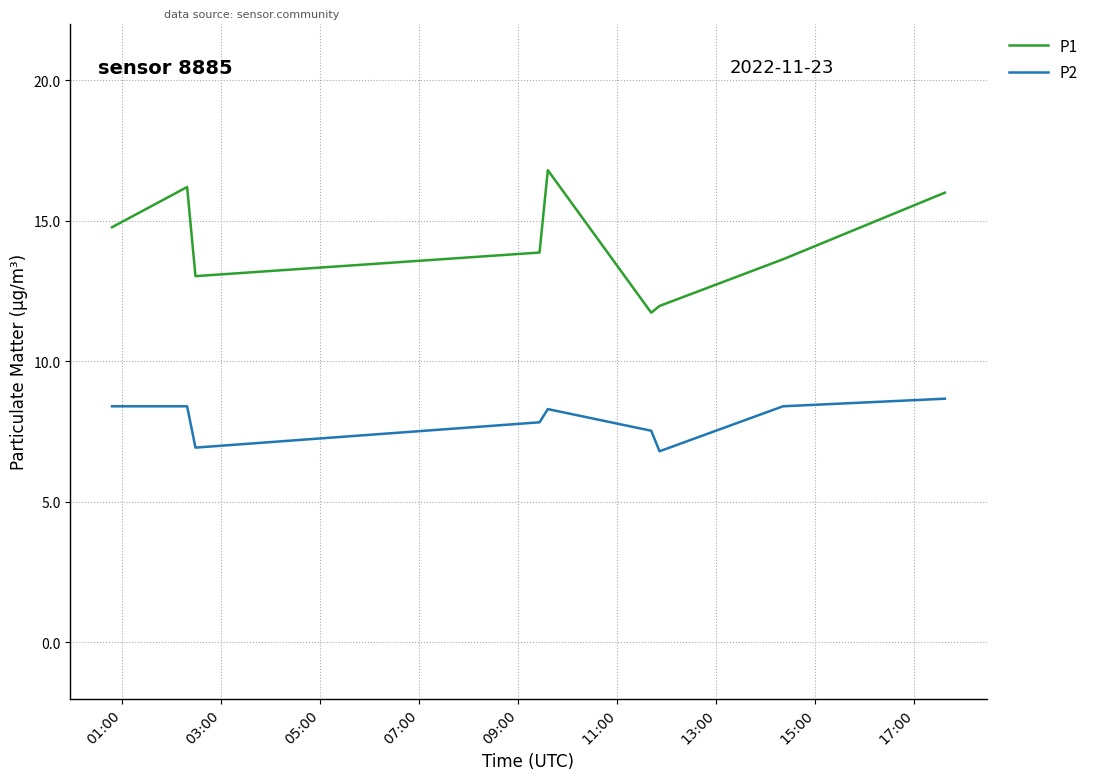

Reading left to right, extract all data points from this chart.

P1: 14.8	16.2	13.0	13.9	16.8	11.7	12.0	13.6	16.0
P2: 8.4	8.4	6.9	7.8	8.3	7.5	6.8	8.4	8.7